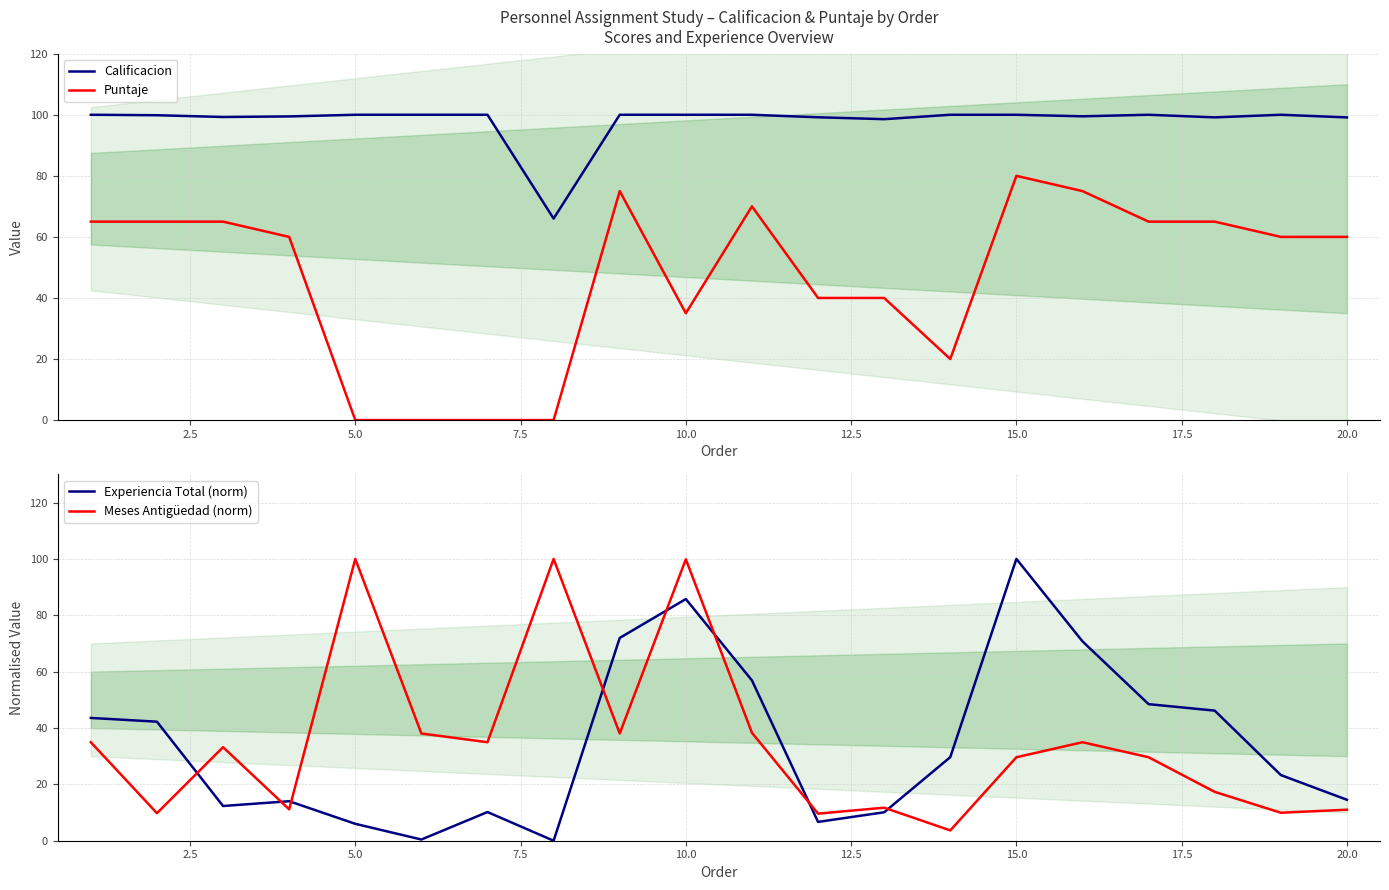

How many lines are shown in the chart?

4